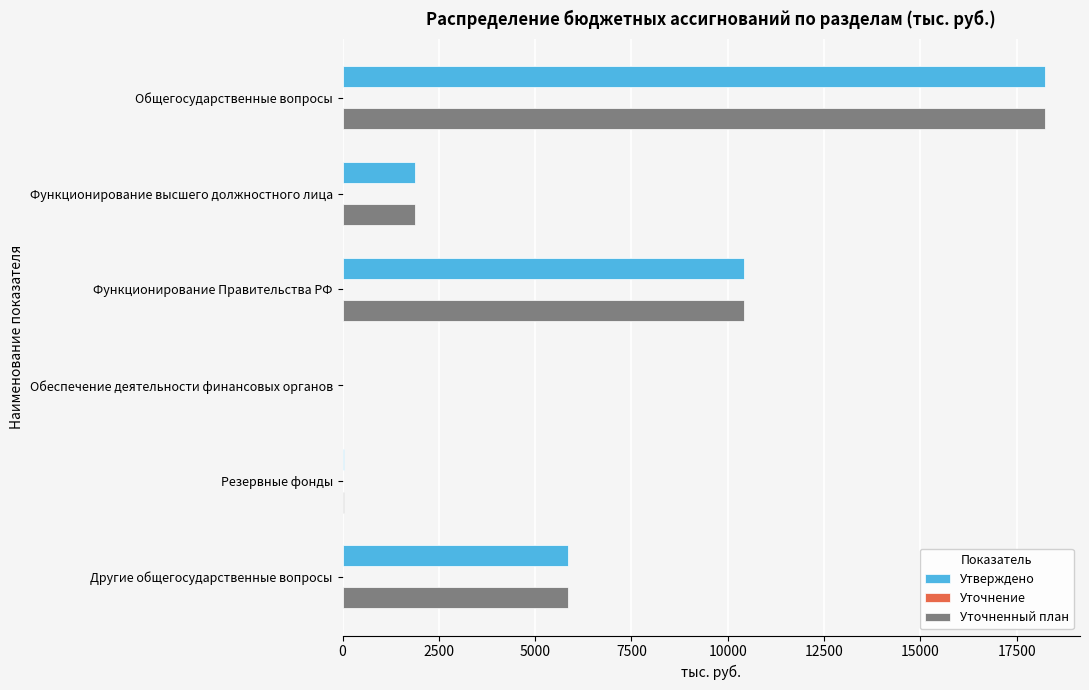

What is the maximum value for Уточненный план?

18234.7